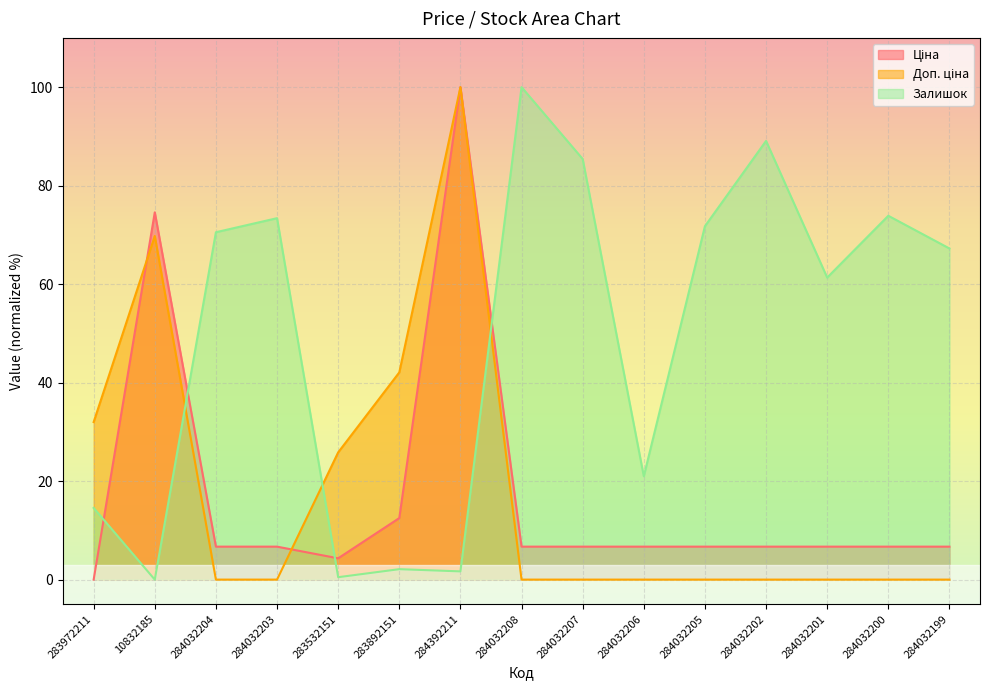

What is the label of the 12th point from the right?

284032203